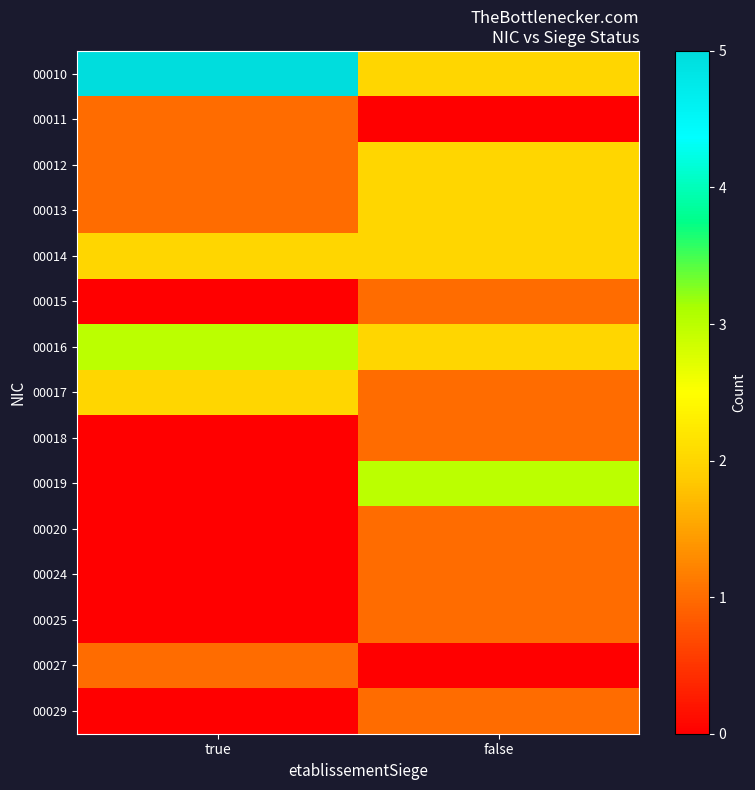

At which category is the sum across all series the highest?

false